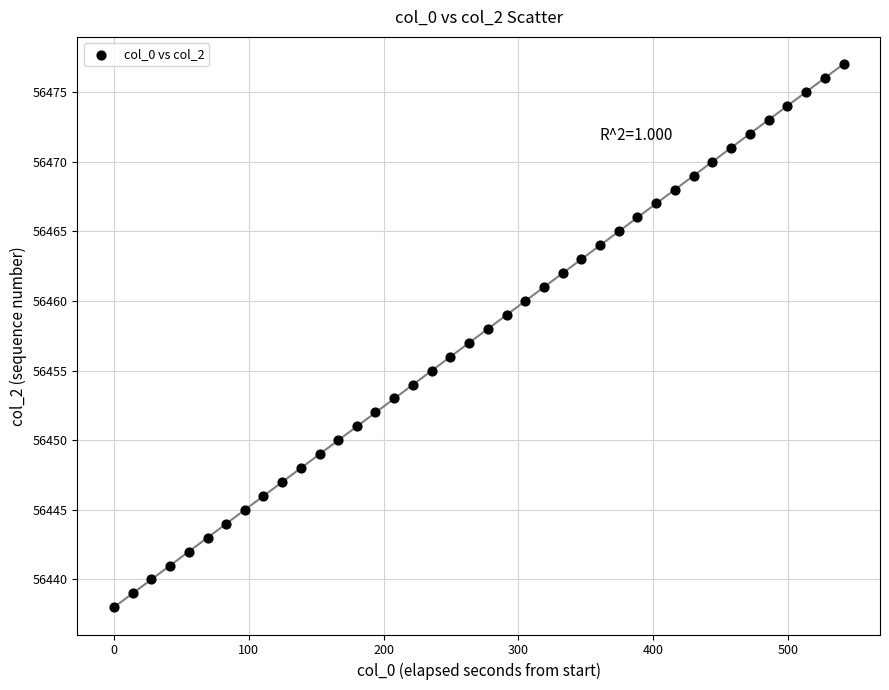

What is the range of Y values (max minus min)?

39